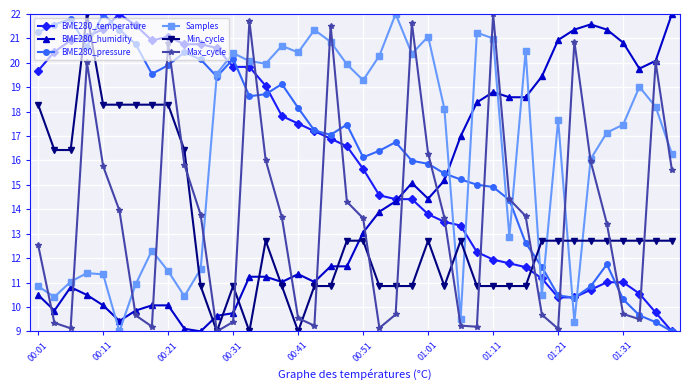

What is the maximum value for Max_cycle?

22.0